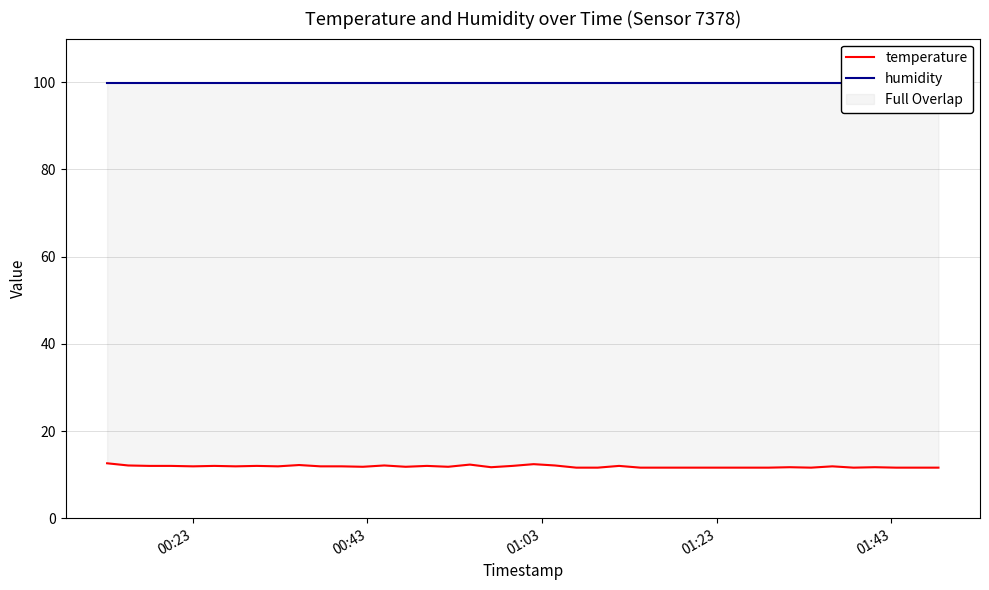

What is the difference between the second highest and minimum values in the temperature series?

0.8